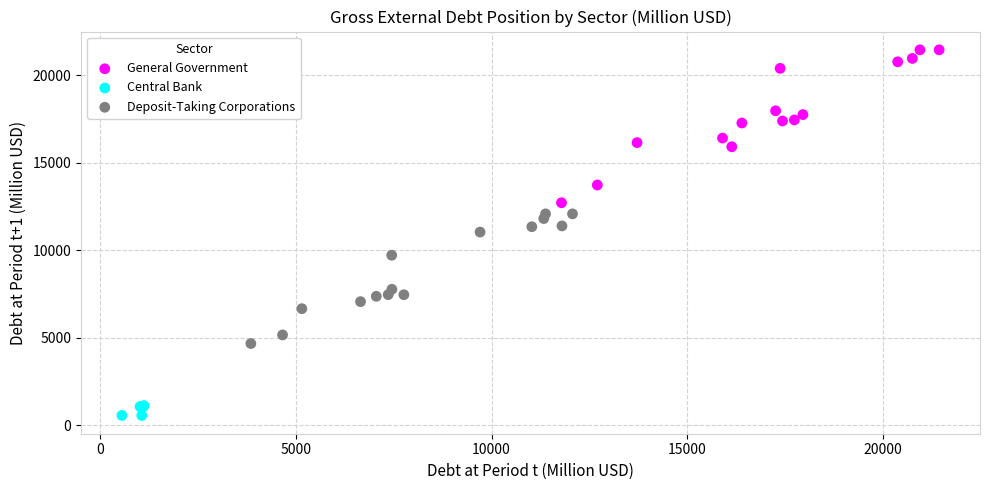

Which series has the largest Y range (max minus min)?

General Government